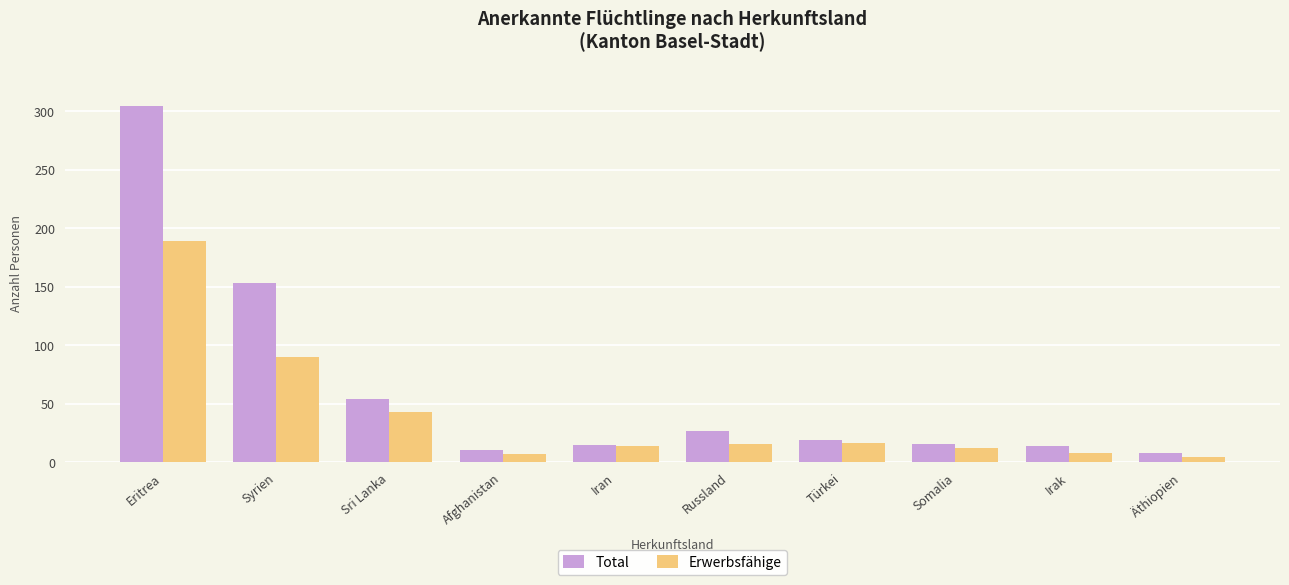

What is the value of the Erwerbsfähige bar at the 1st from the left?

189